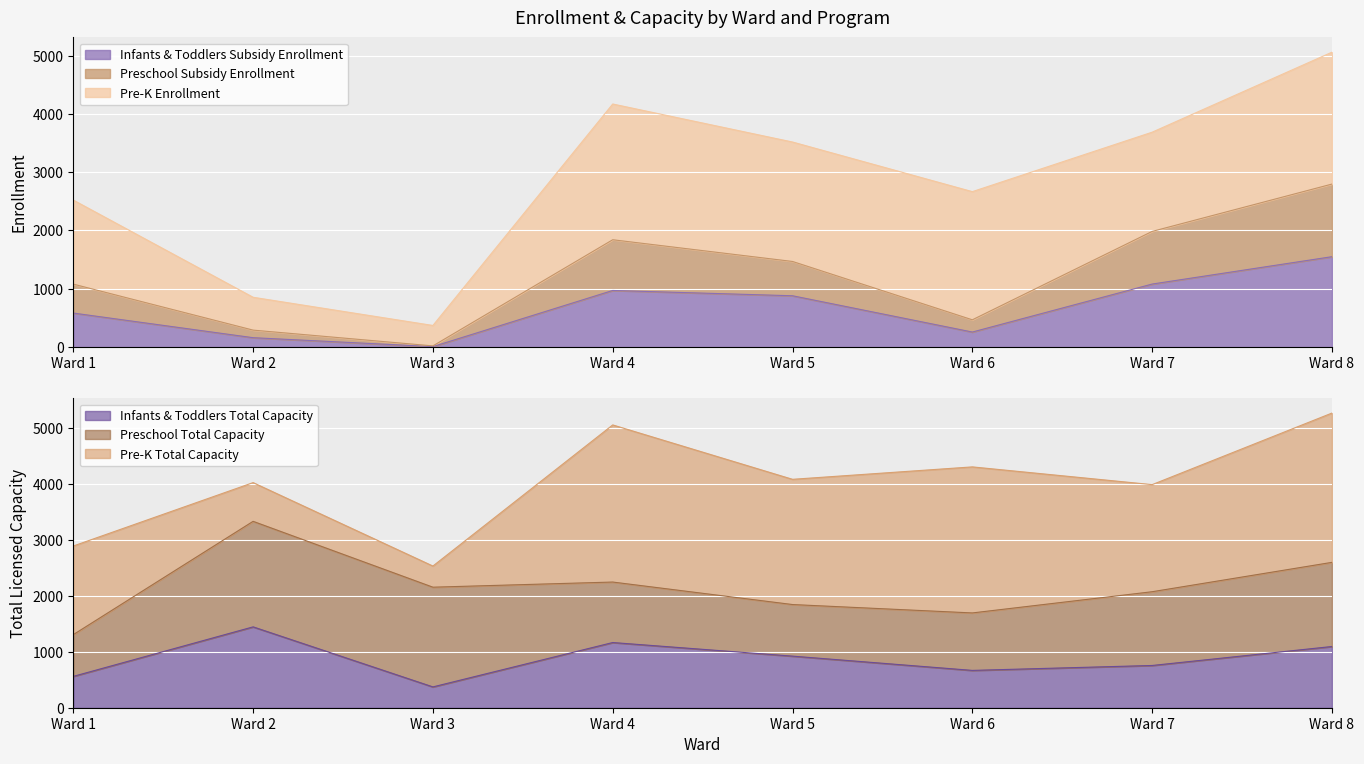

At which label does Preschool Subsidy Enrollment first exceed 1466?

Ward 4